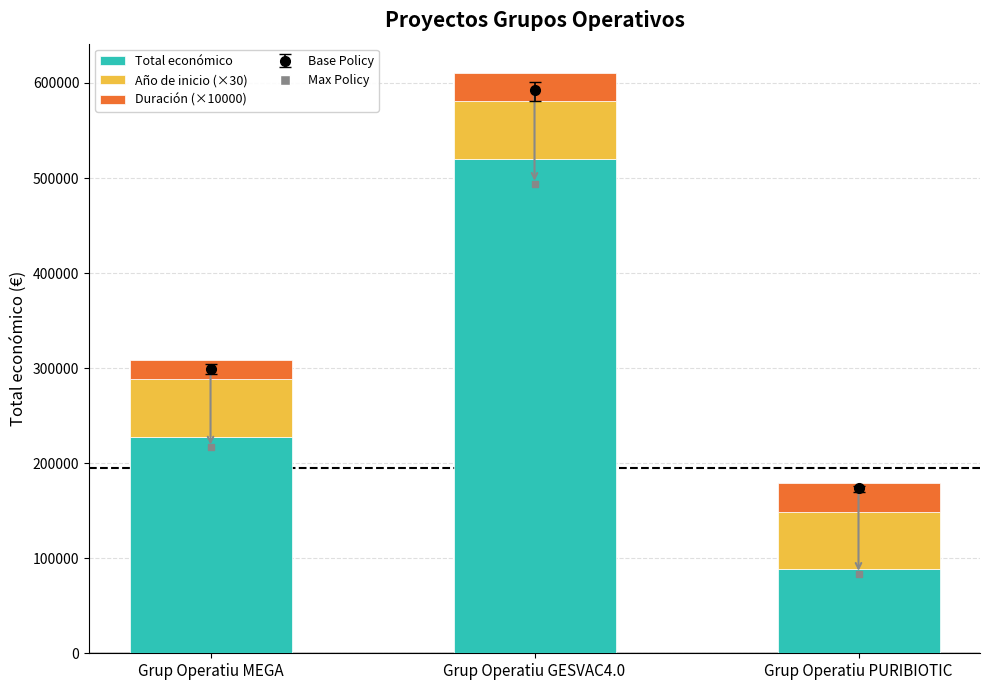

What is the average value of the Total económico series?

278747